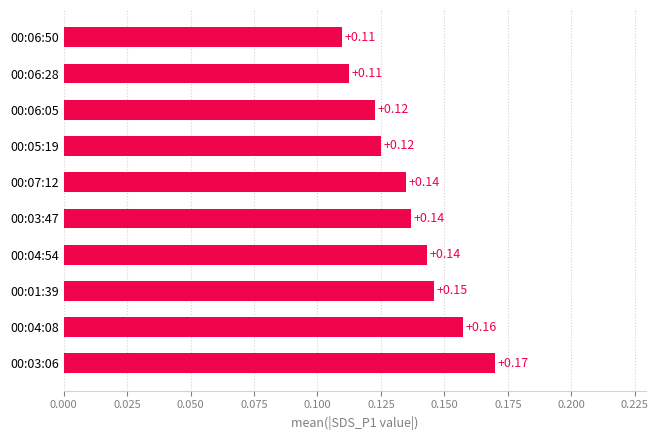

Which has a higher value, 00:06:28 or 00:05:19?

00:05:19